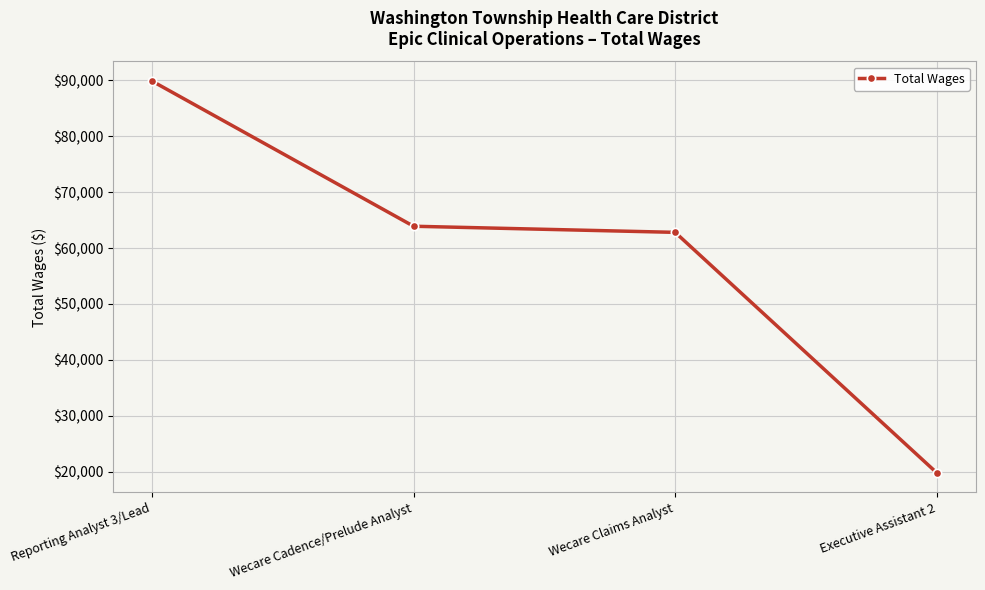

What is the sum of the values at Executive Assistant 2 and Wecare Claims Analyst?

82587